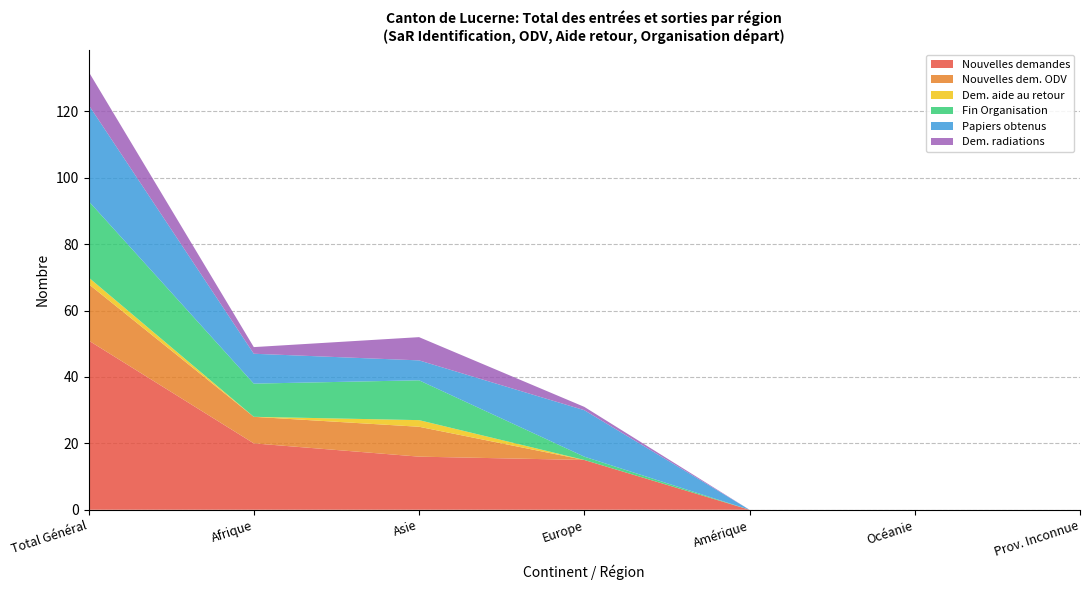

Where is Nouvelles demandes nearest to the value 25?

Afrique